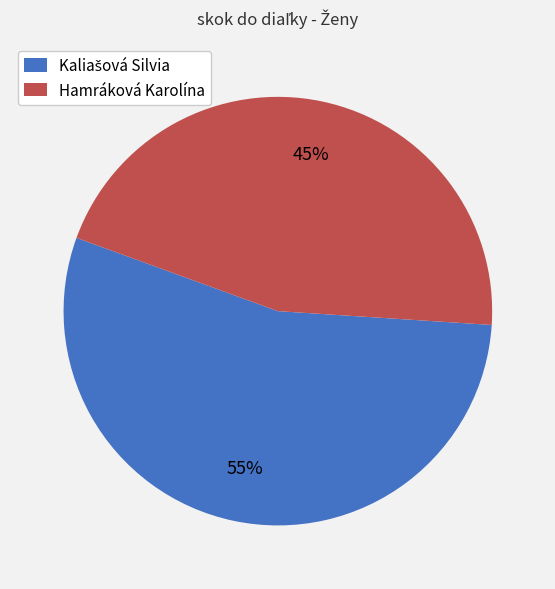

Is it true that Hamráková Karolína is 37% of the pie?

False